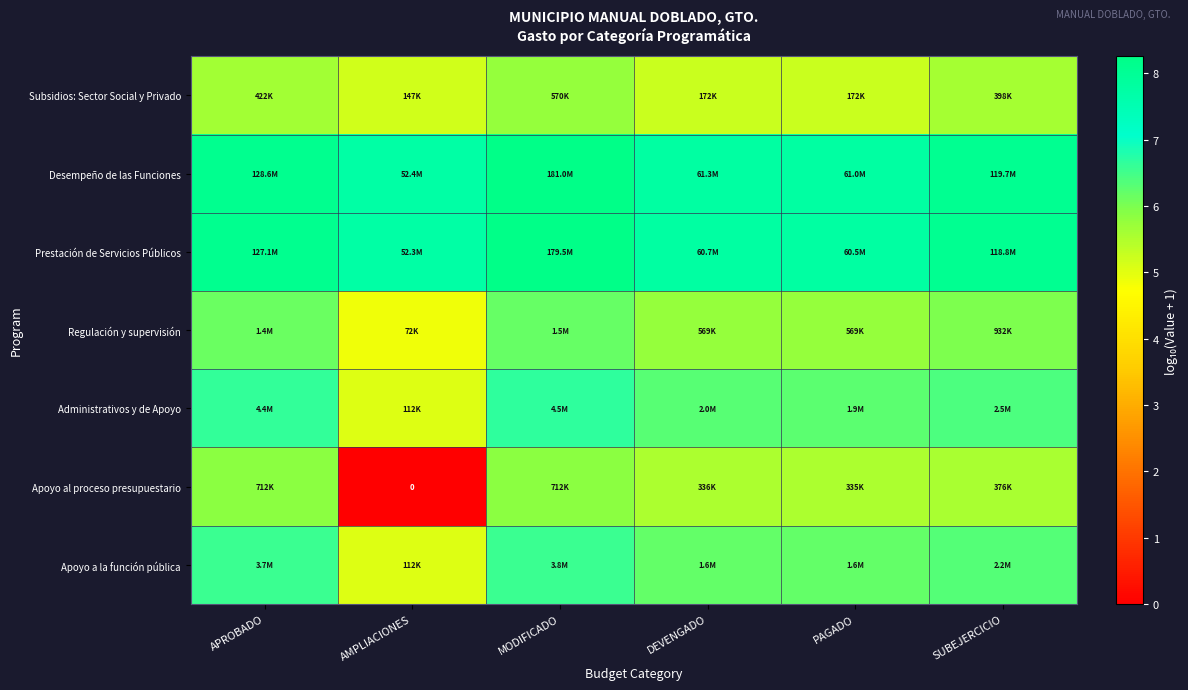

Which has a higher value, APROBADO or PAGADO?

APROBADO